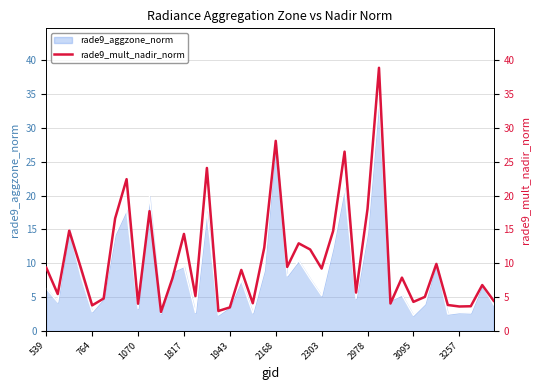

What is the maximum value for rade9_aggzone_norm?

34.5